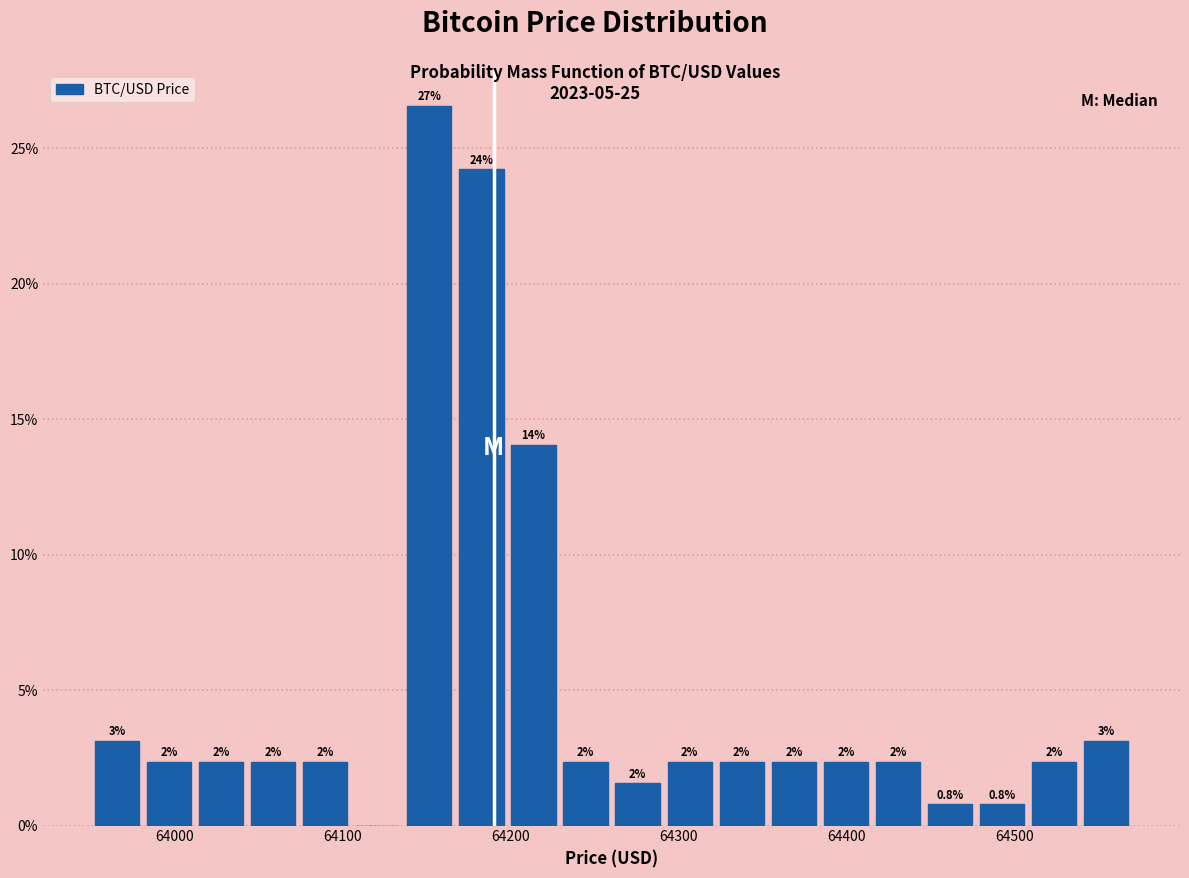

Read against the x-axis, roughly where is the centre of the tallest bar?

64150